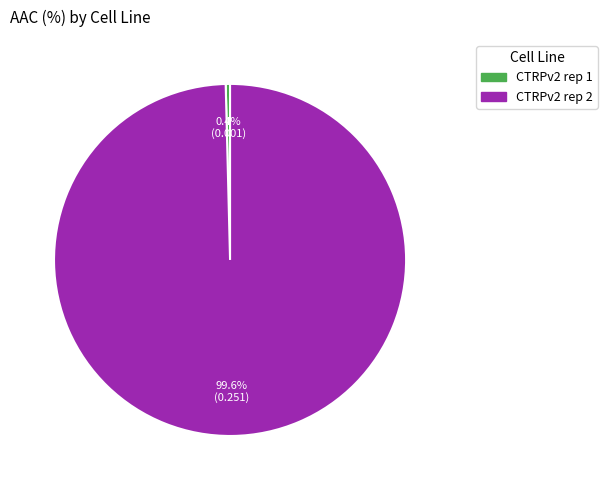

How many slices are in this pie chart?

2